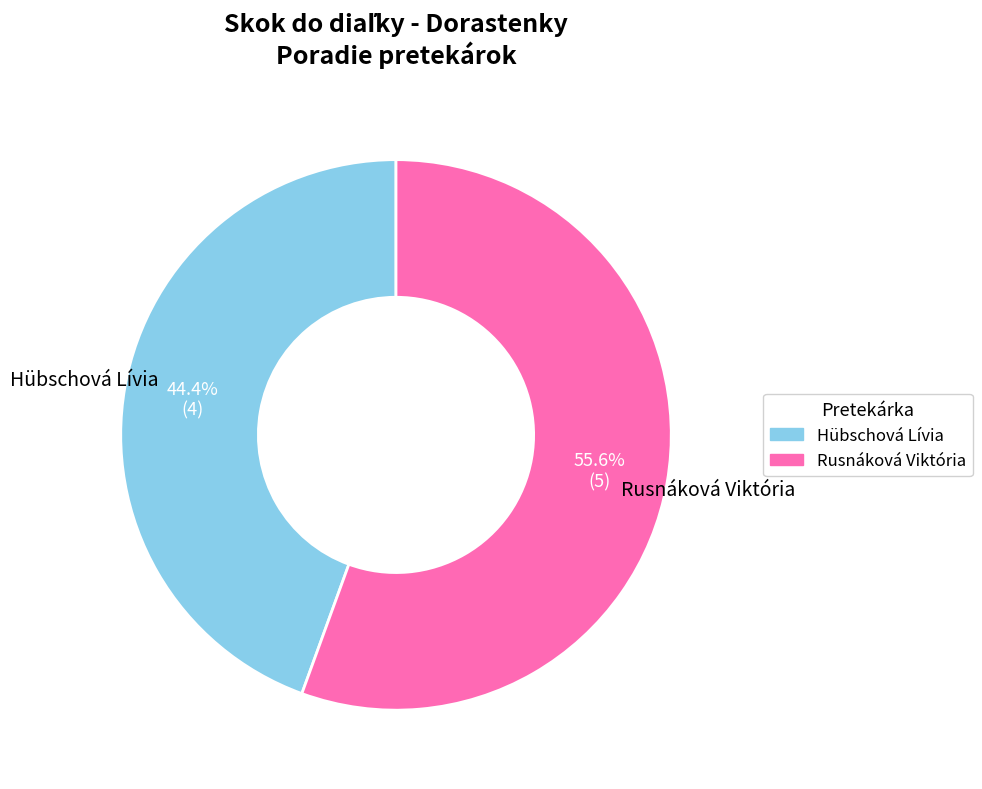

Count the number of slices in the pie.

2